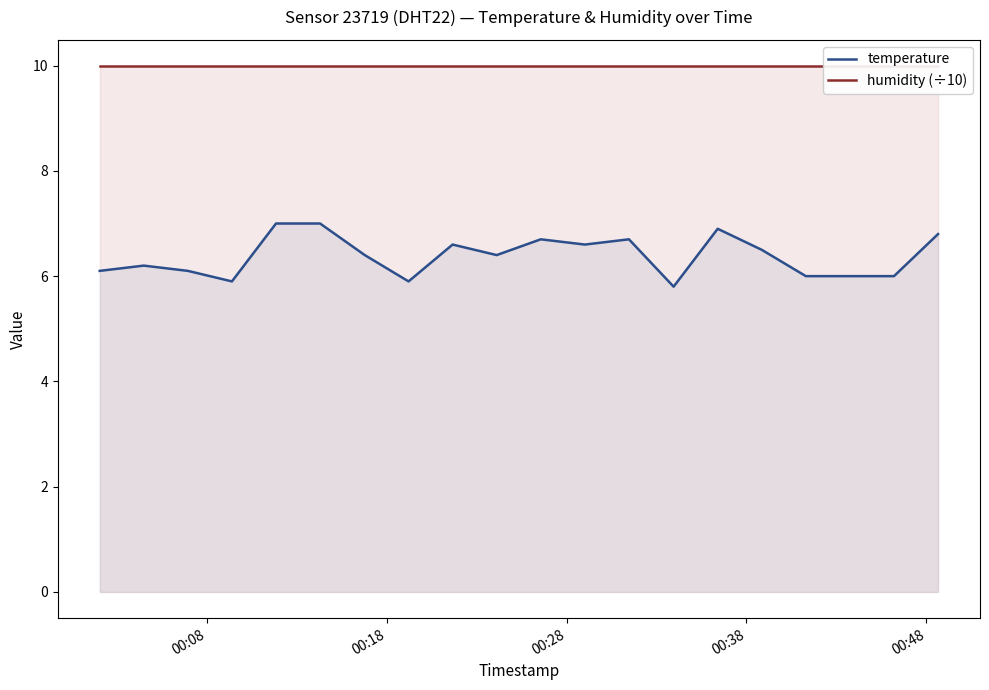

Count the number of data series in this chart.

2